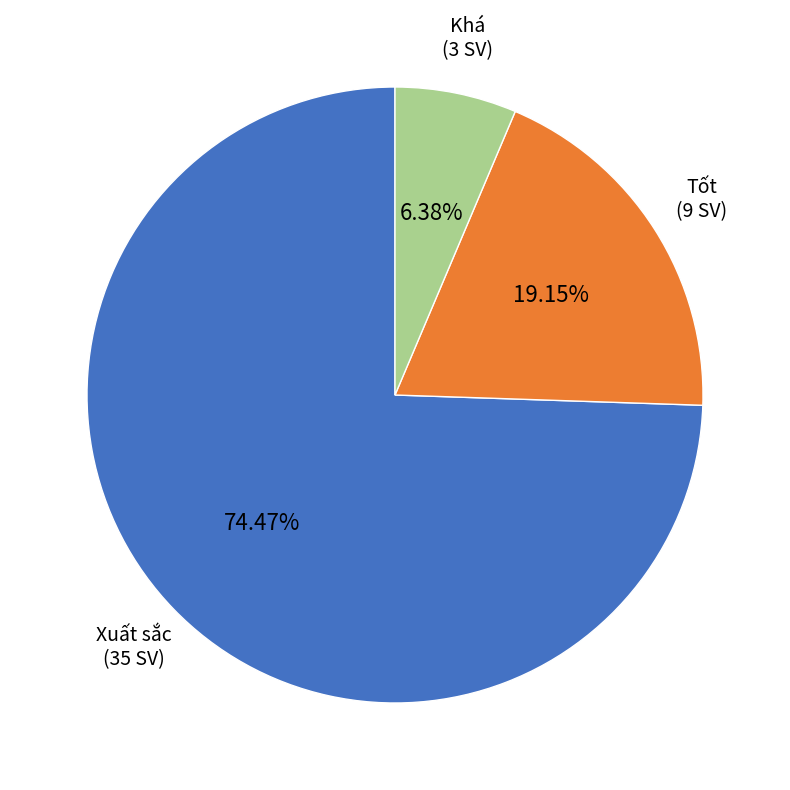

Count the number of slices in the pie.

3